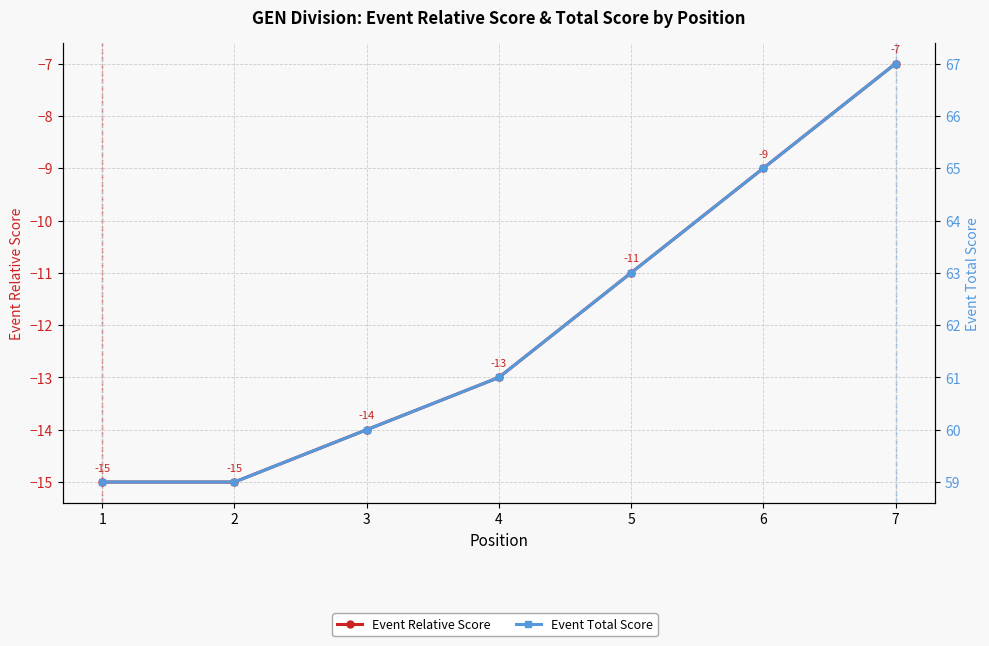

The Event Total Score series shows 41 at 3. True or false?

False